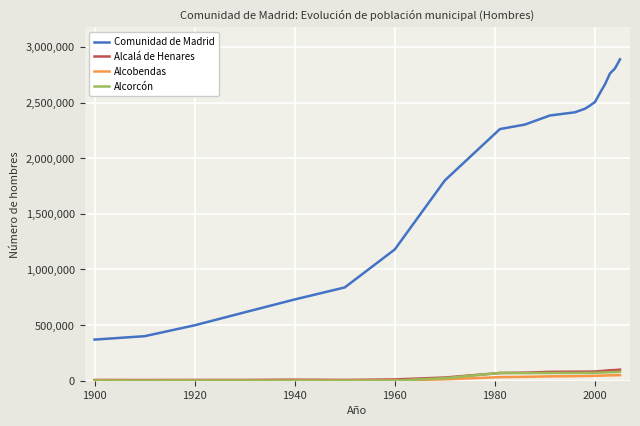

Which series has the widest spread of values?

Comunidad de Madrid